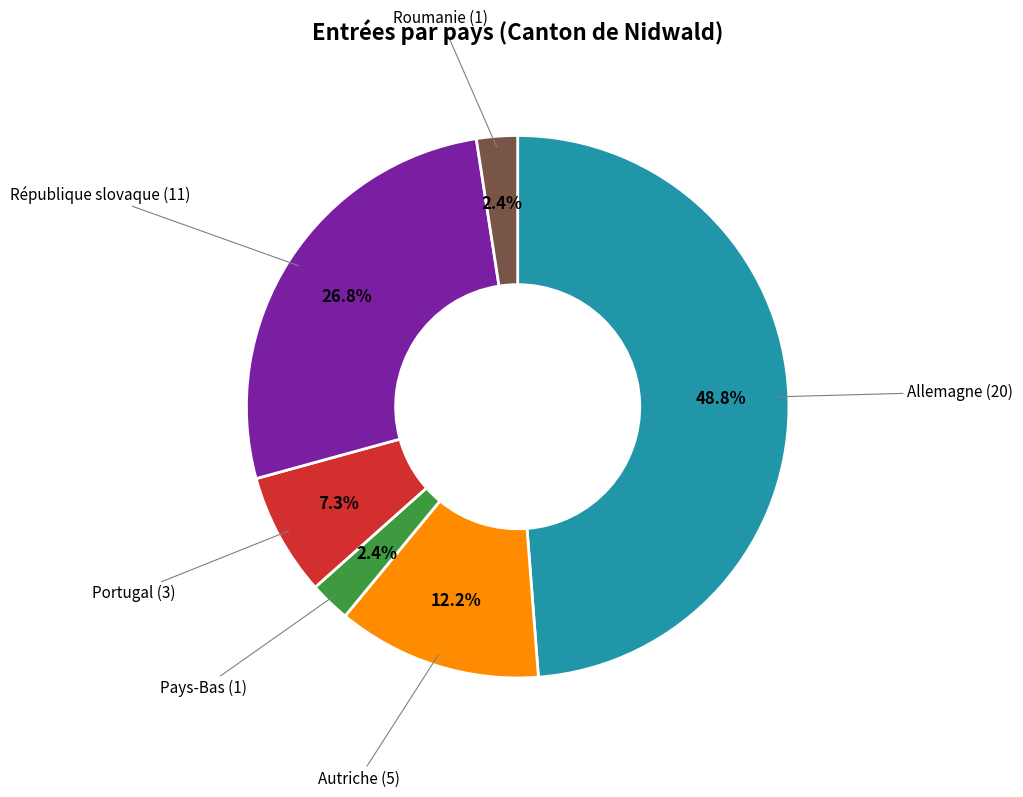

Is there a majority slice in this chart?

No